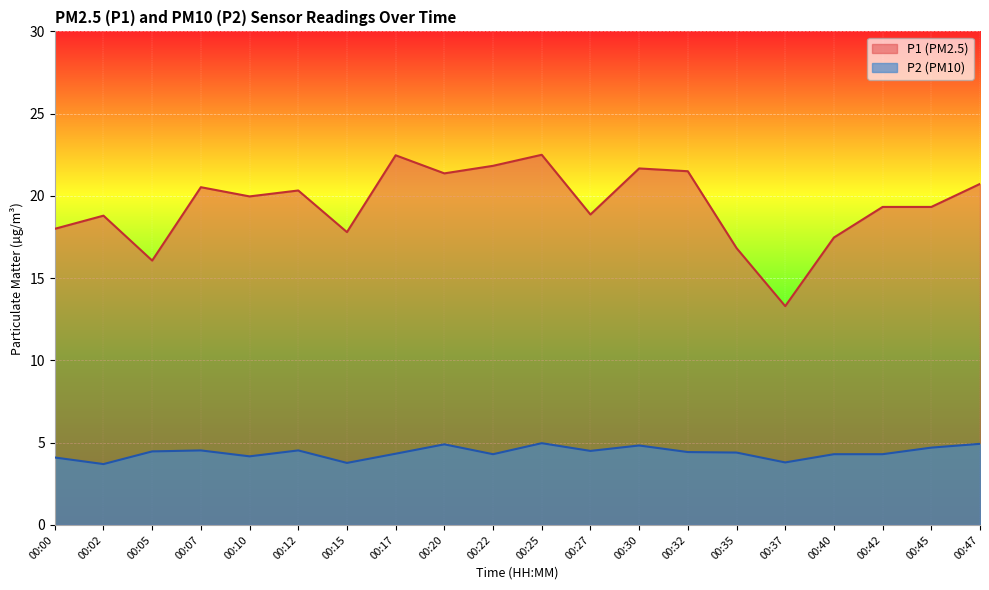

Which category has the highest value in the P1 series?

00:25